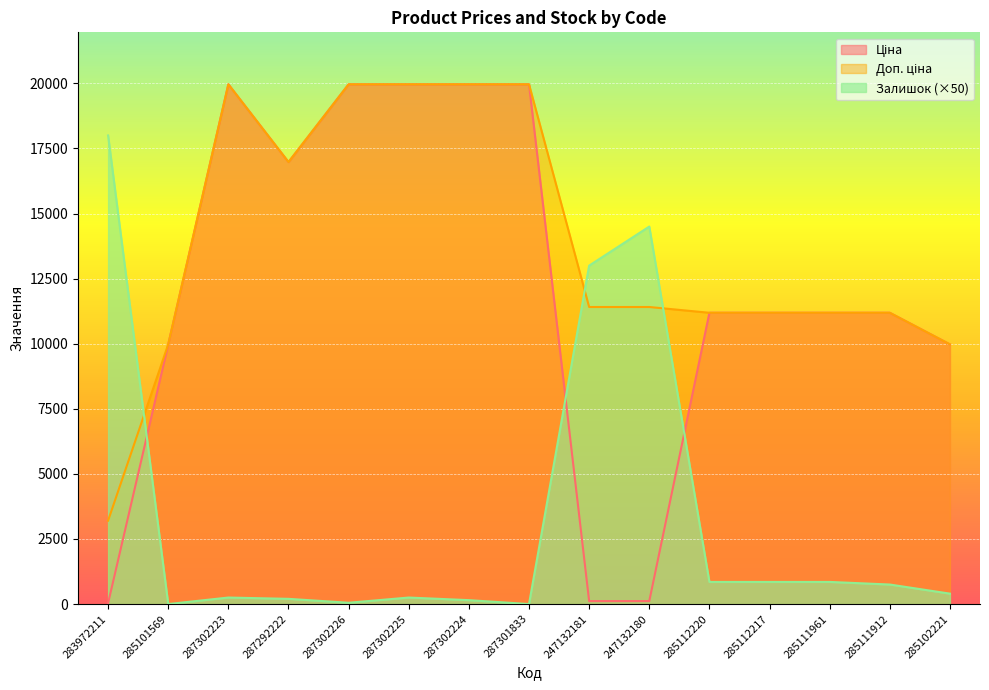

At which category does the chart reach its minimum across all series?

285101569